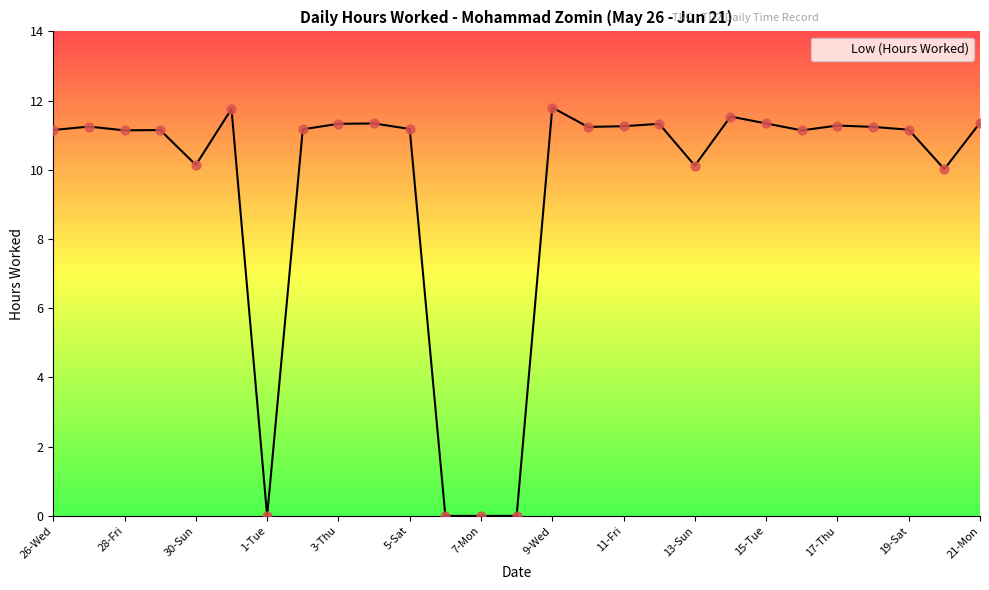

What is the maximum value shown in the chart?

11.8